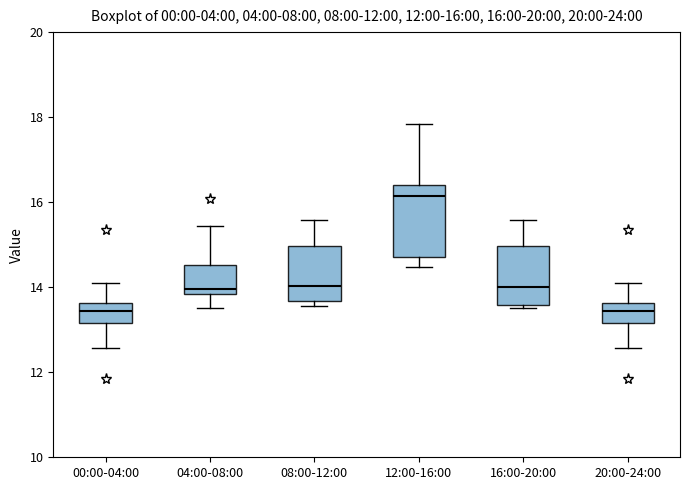

Comparing the boxes themselves (not the whiskers), which one is the tallest?

12:00-16:00